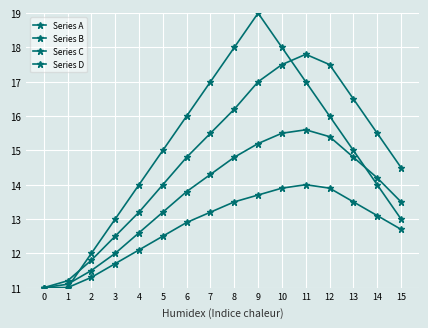

What is the value of the Series C point at the 15th from the left?

14.2